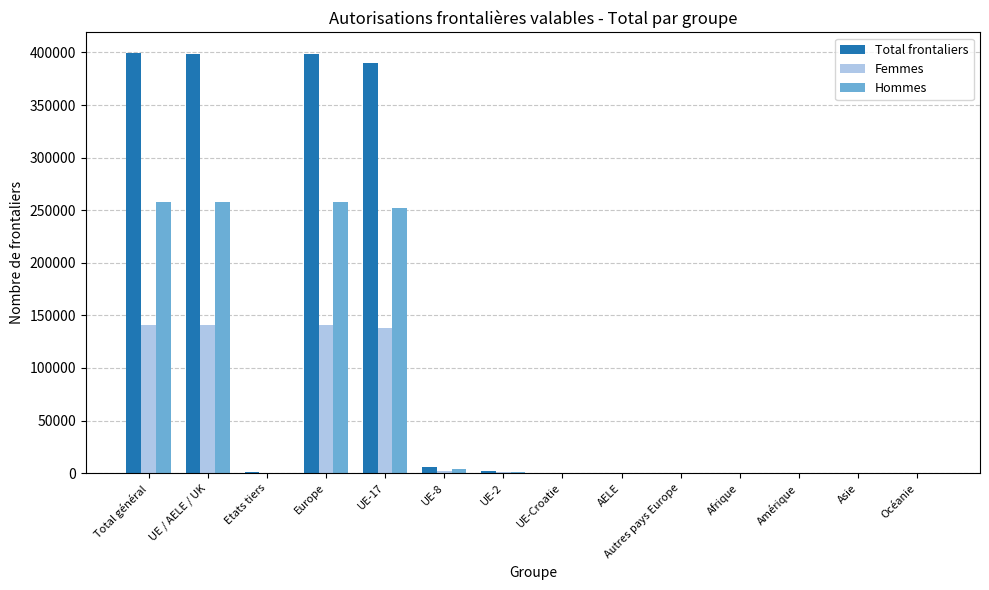

Does the chart contain stacked bars?

No